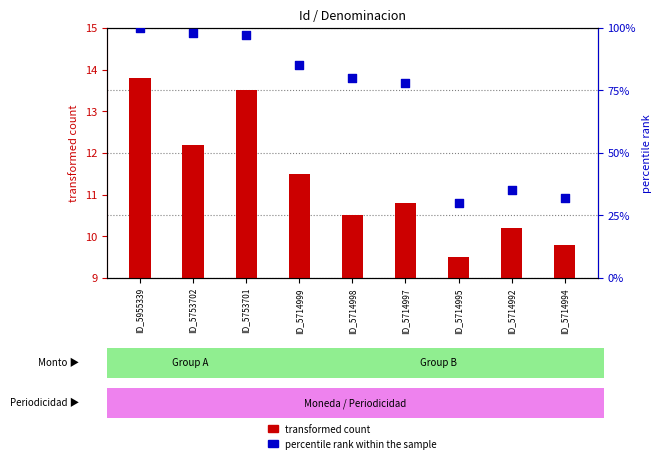

Which series reaches the maximum Y coordinate?

percentile rank within the sample